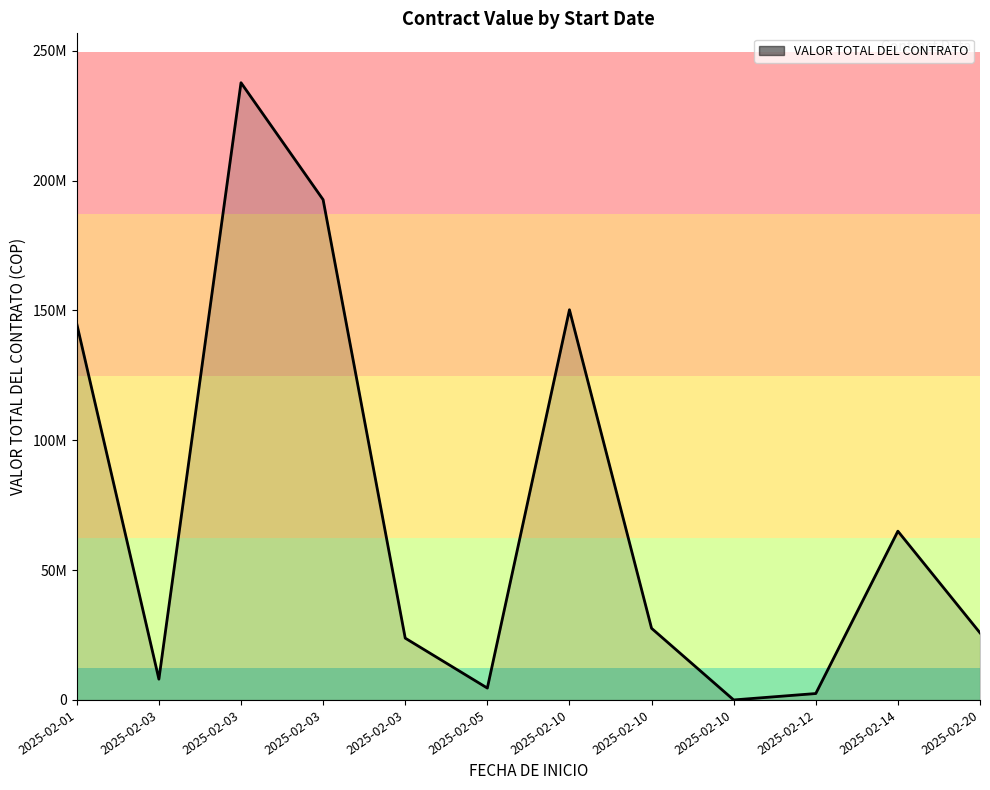

What is the difference between the maximum and minimum values?

237735156